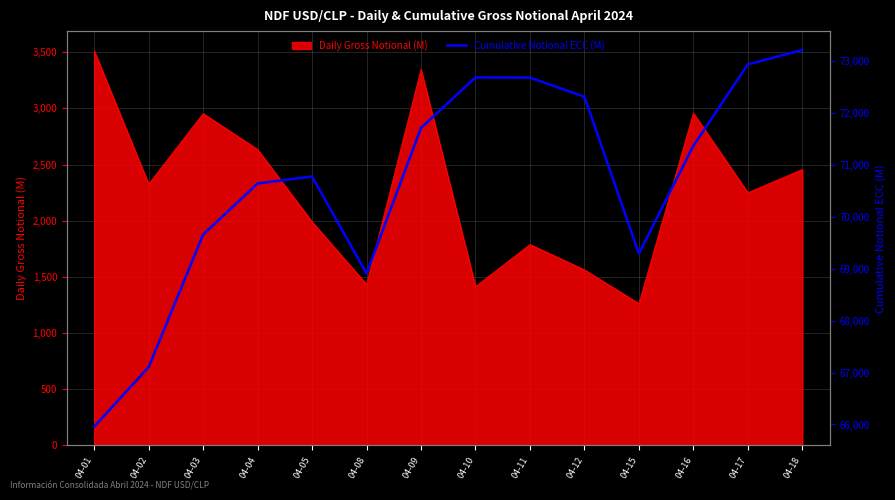

How many lines are shown in the chart?

1